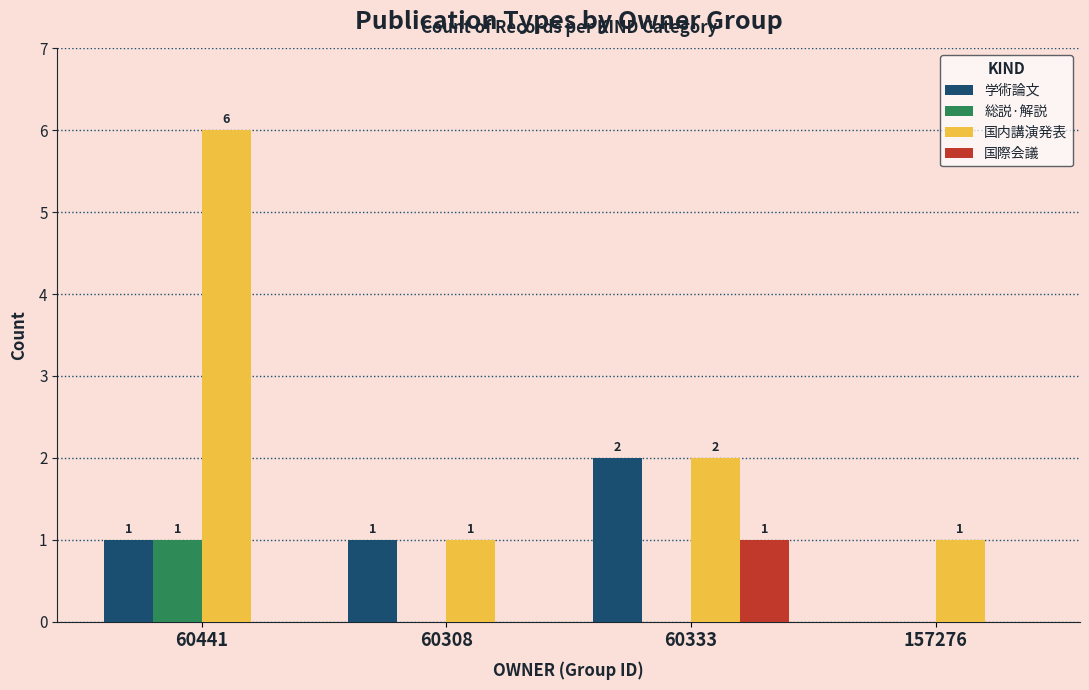

What are all the series names shown in the legend?

学術論文, 総説·解説, 国内講演発表, 国際会議